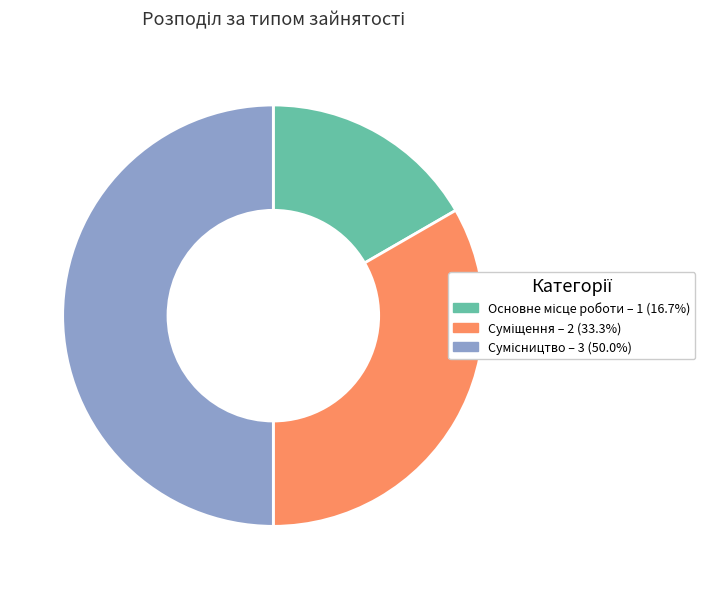

Which has a higher value, Сумісництво or Основне місце роботи?

Сумісництво